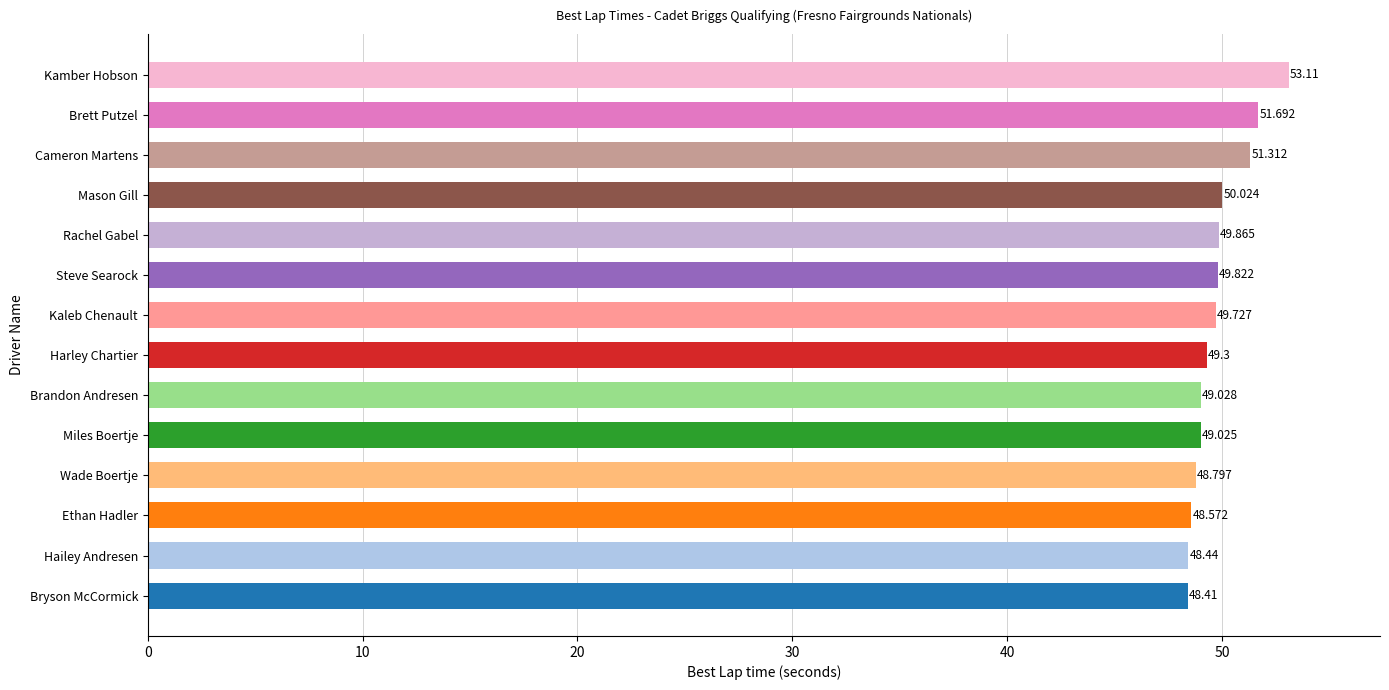

Between Bryson McCormick and Hailey Andresen, which is larger?

Hailey Andresen